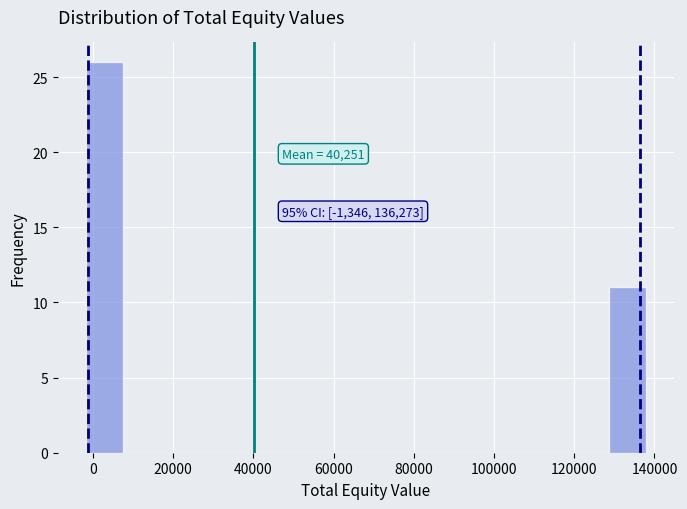

Which range on the x-axis has the tallest bar?

-2000 to 8000